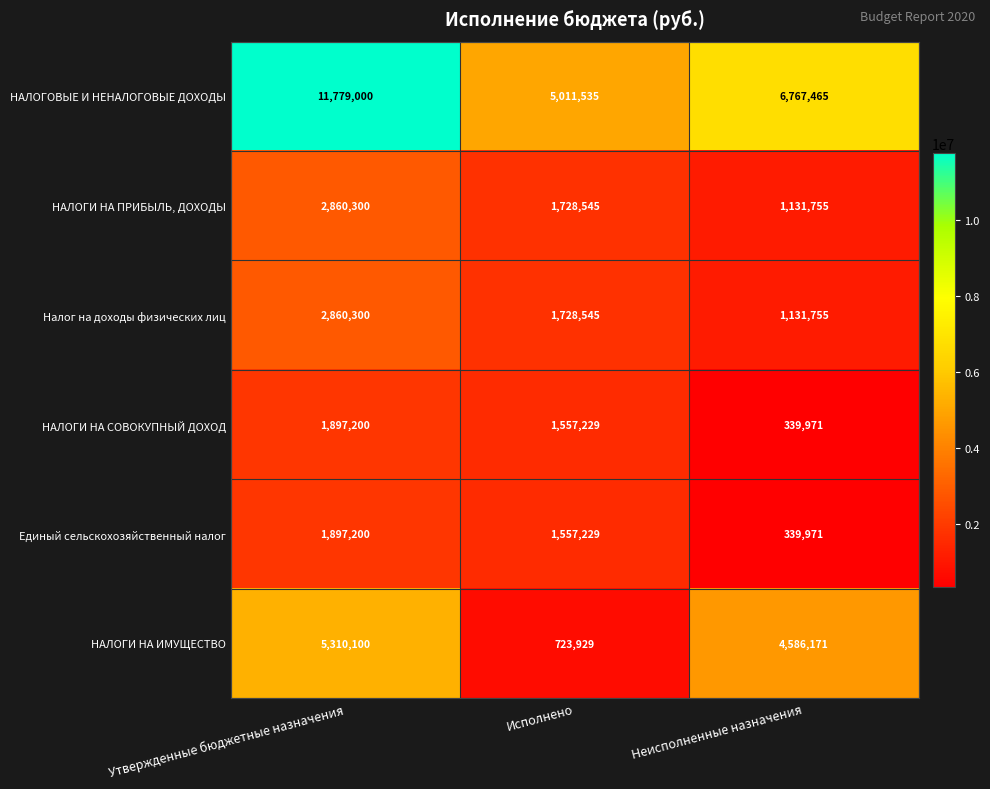

What value does the НАЛОГИ НА СОВОКУПНЫЙ ДОХОД series have at Исполнено, to the nearest 10?

1557230